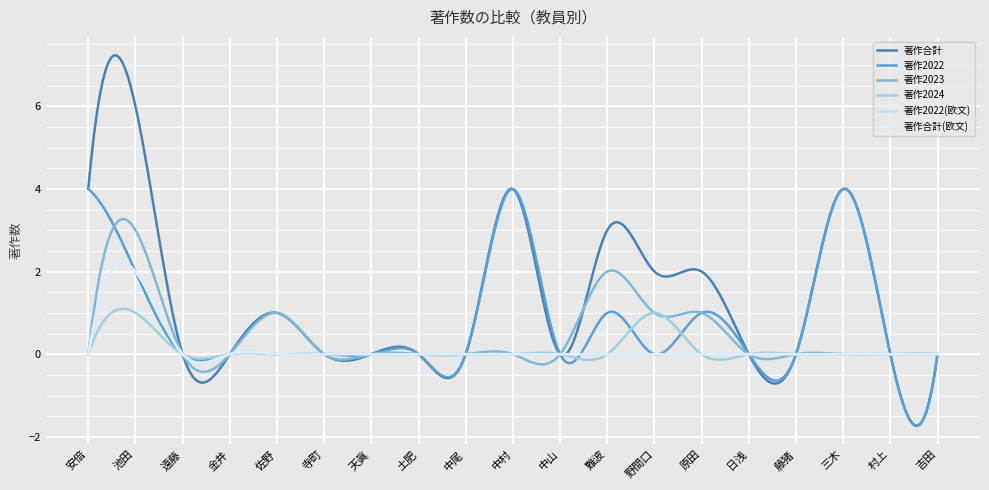

What is the label of the 17th point from the left?

三木